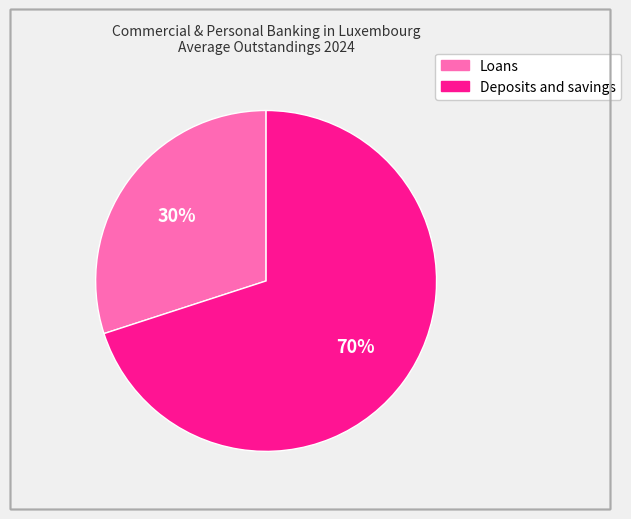

What is the majority slice?

Deposits and savings